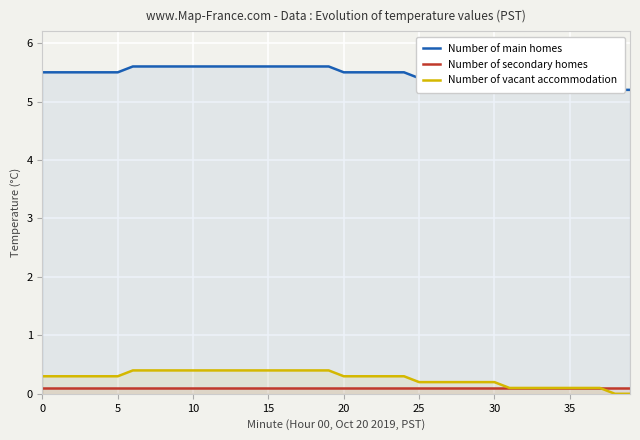

What is the spread (max minus min) of values at 20?

5.4